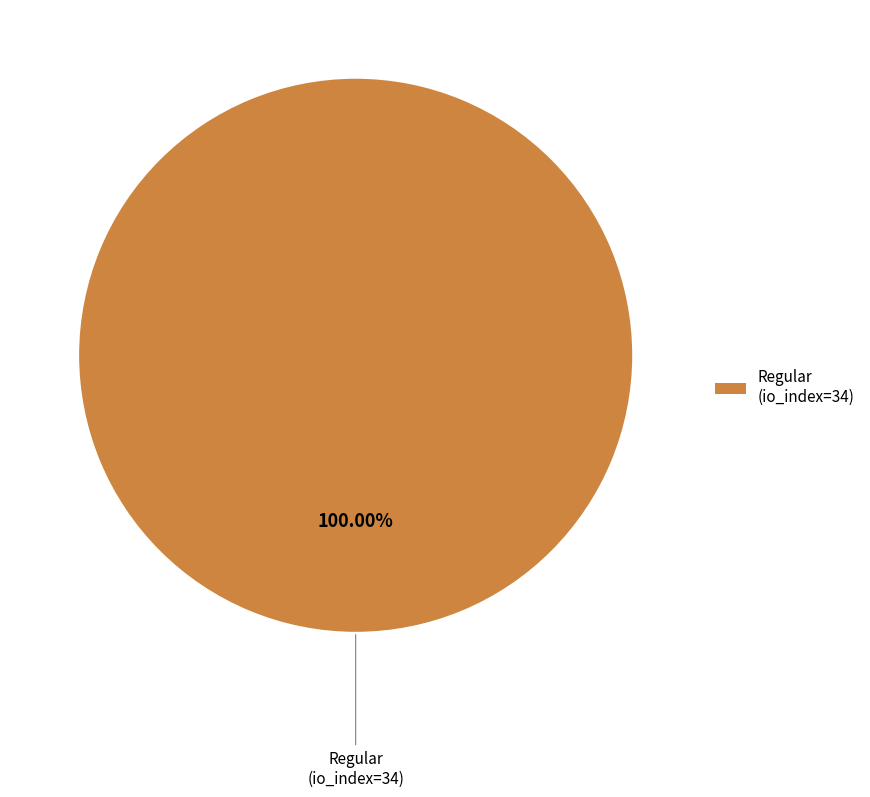

Rank the categories by value from lowest to highest.

Regular (io_index=34)